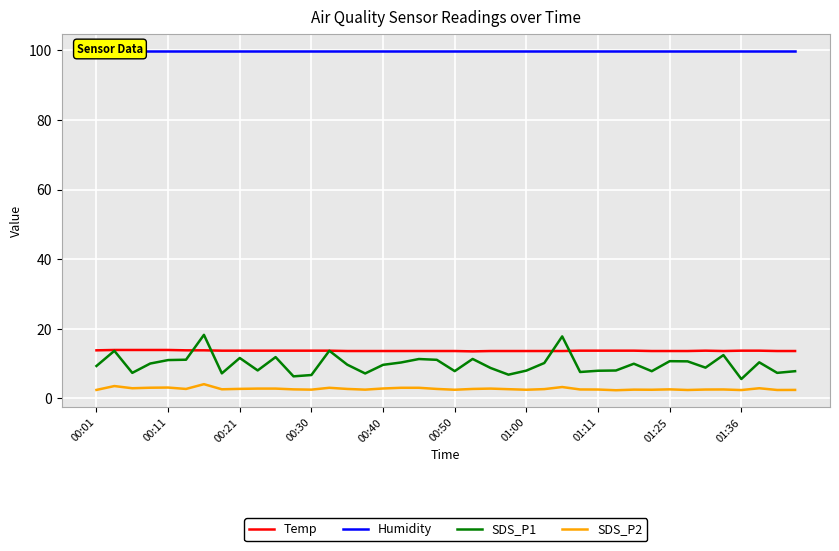

True or false: Temp and SDS_P2 cross at least once.

False